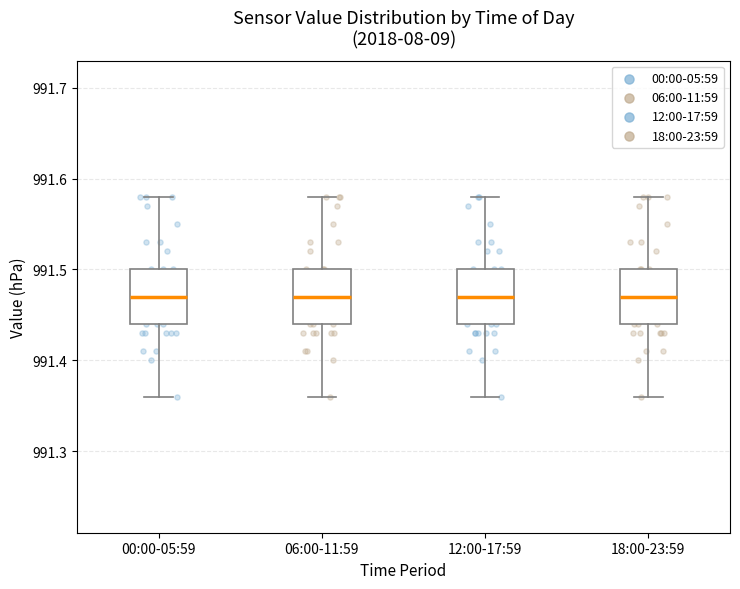

Reading left to right, read every box against the y-axis: the position of its median line, the range the box covers, and the ends of its whiskers. The values are not printed on the chart, so give them approximately, as read against the axis.

00:00-05:59: median 991.47, box 991.44 to 991.50, whiskers 991.36 to 991.58
06:00-11:59: median 991.47, box 991.44 to 991.50, whiskers 991.36 to 991.58
12:00-17:59: median 991.47, box 991.44 to 991.50, whiskers 991.36 to 991.58
18:00-23:59: median 991.47, box 991.44 to 991.50, whiskers 991.36 to 991.58